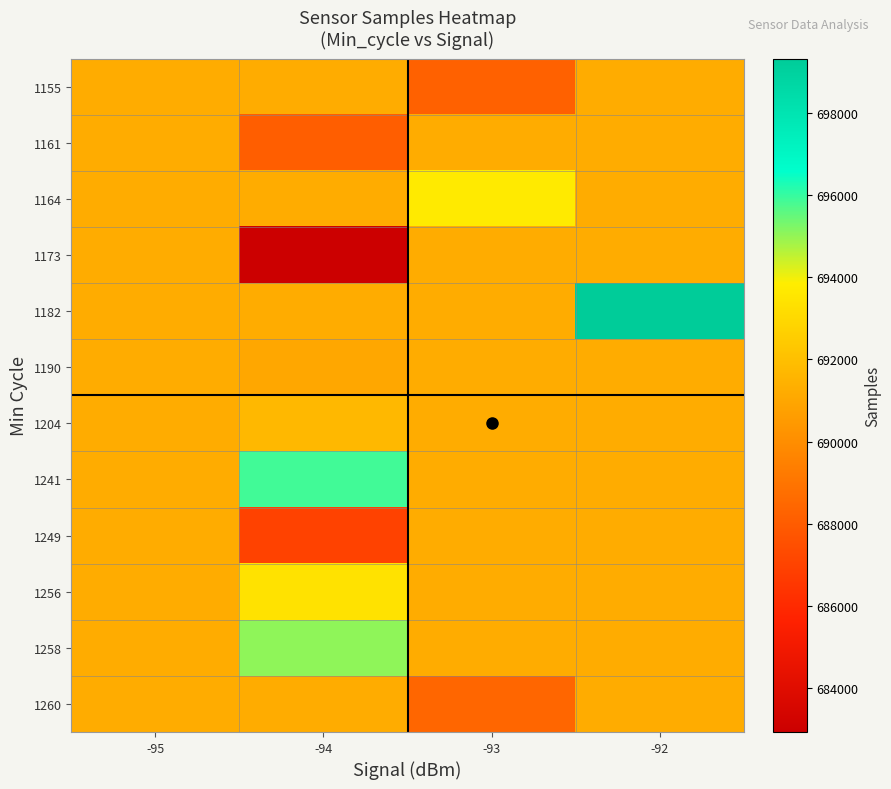

At which category is the sum across all series the highest?

-92